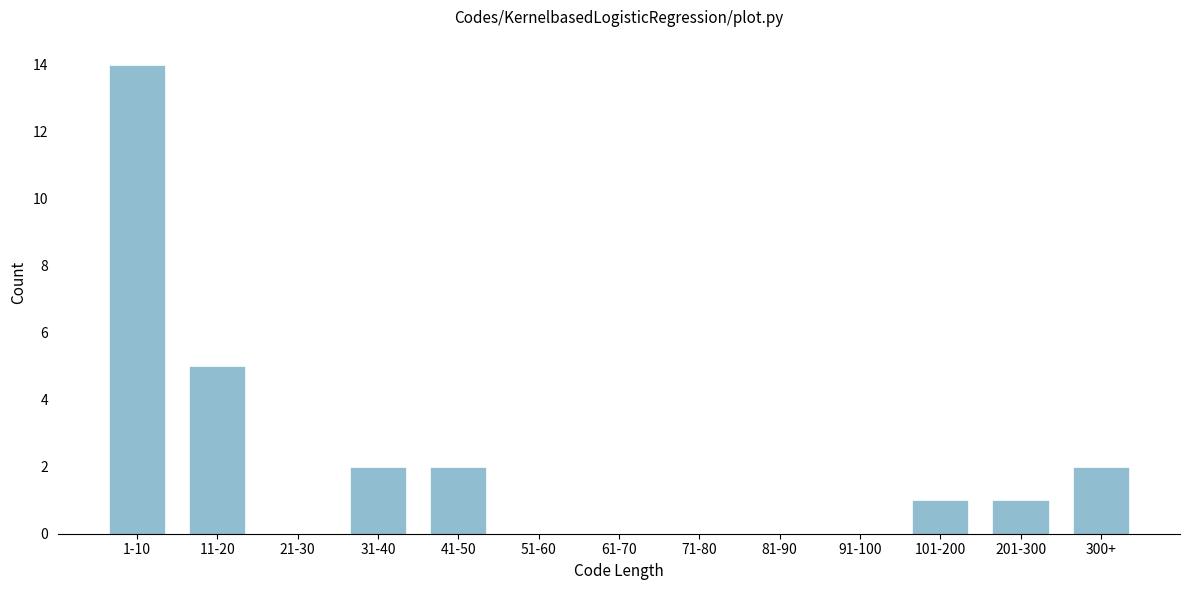

Reading left to right, extract all data points from this chart.

1-10=14	11-20=5	21-30=0	31-40=2	41-50=2	51-60=0	61-70=0	71-80=0	81-90=0	91-100=0	101-200=1	201-300=1	300+=2